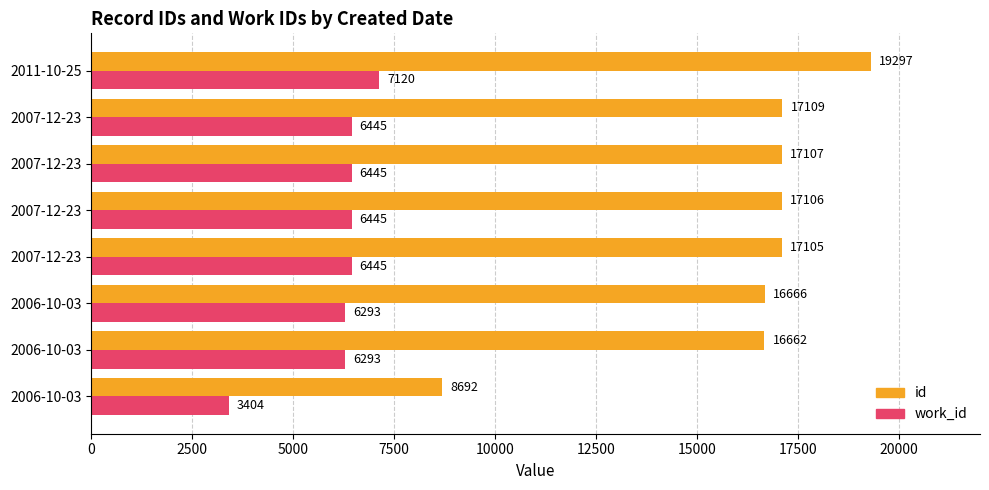

What is the difference between the maximum and minimum values in the id series?

10605